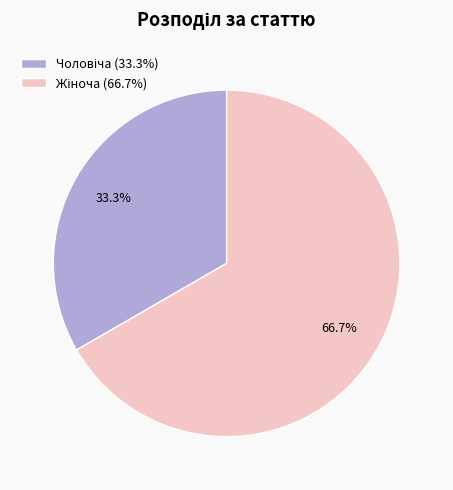

Is there any slice that represents more than half of the pie?

Yes